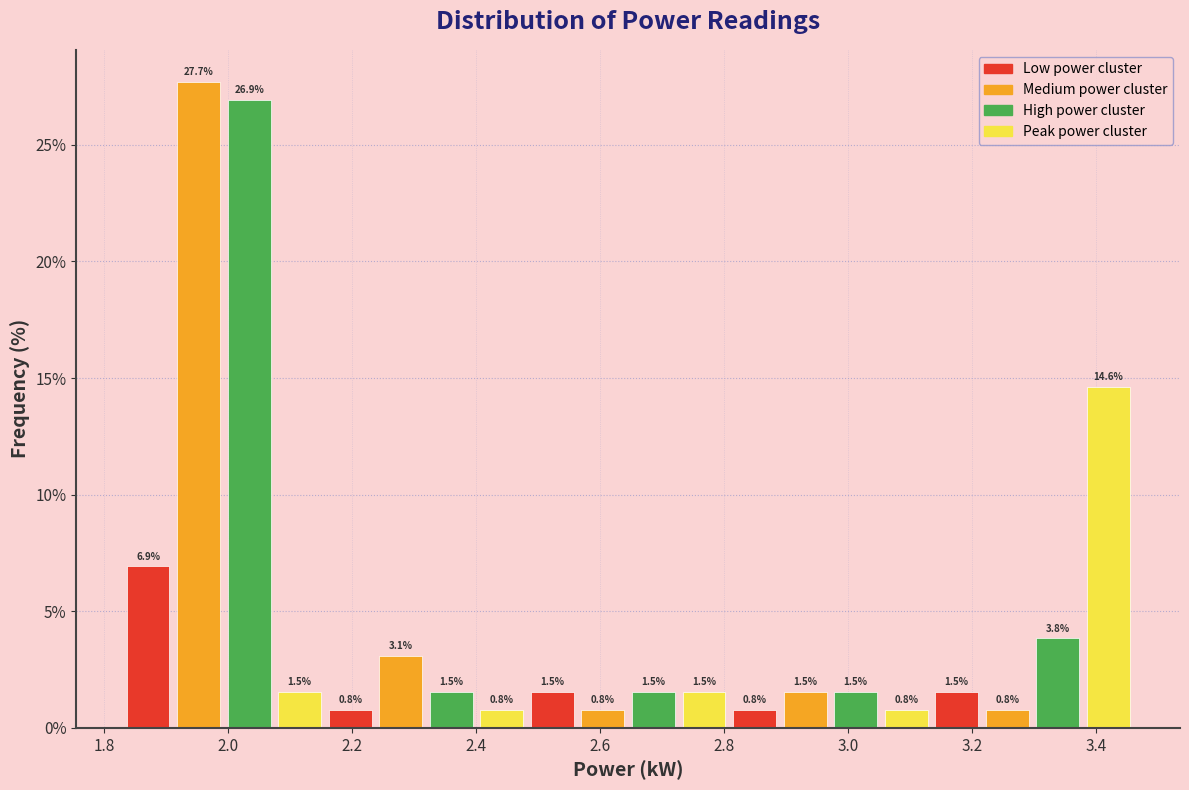

What is the height of the bar covering 2.24 to 2.32 on the x-axis? The bar edges are not printed on the chart, so give them approximately, as read against the axis.

3.1